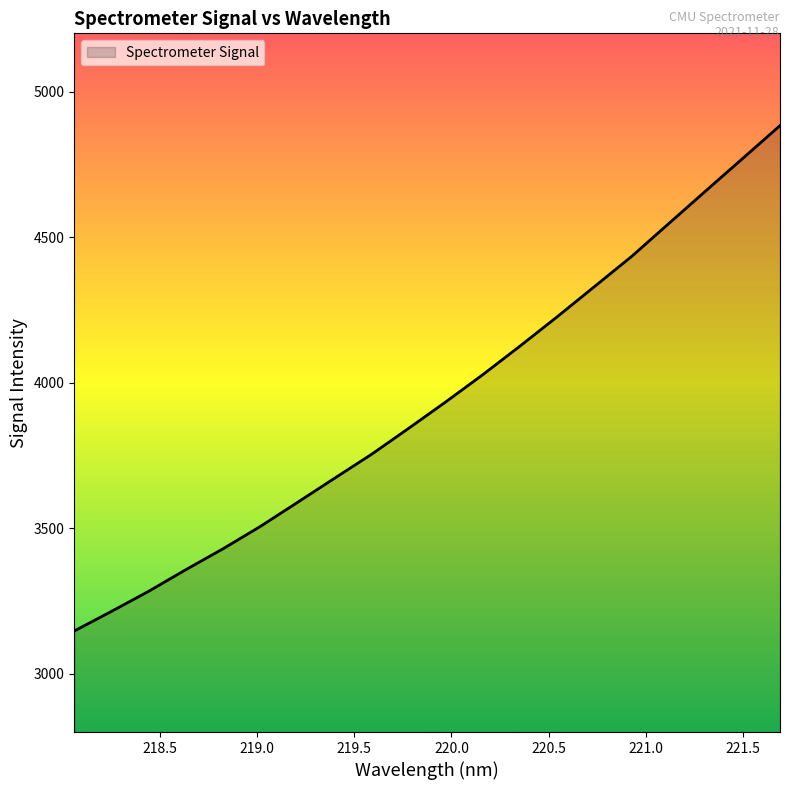

Does the chart display data point markers on the line(s)?

No